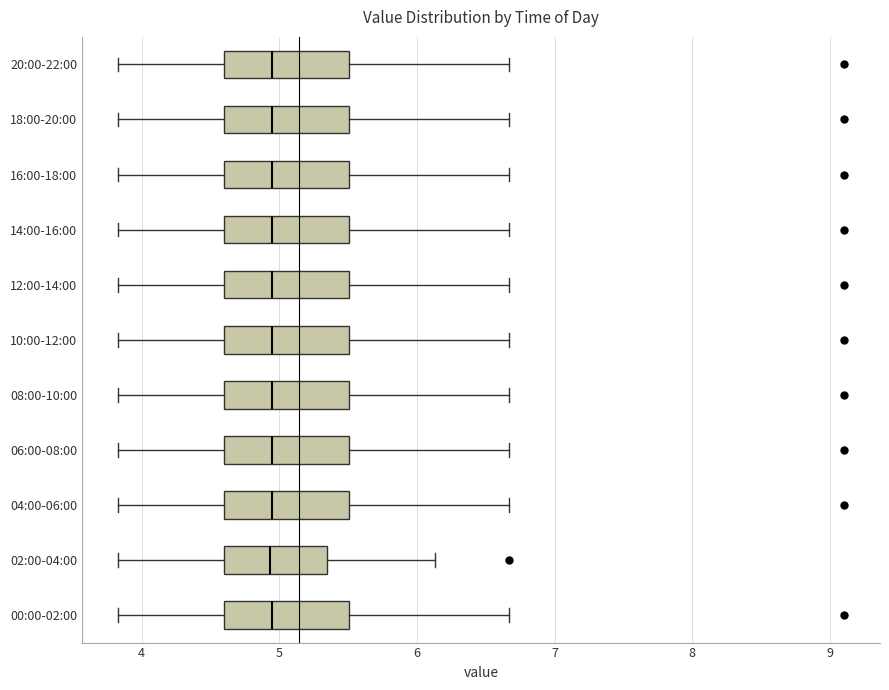

Where is the left edge of the box for 12:00-14:00 on the x-axis? The values are not printed on the chart, so give them approximately, as read against the axis.

4.6